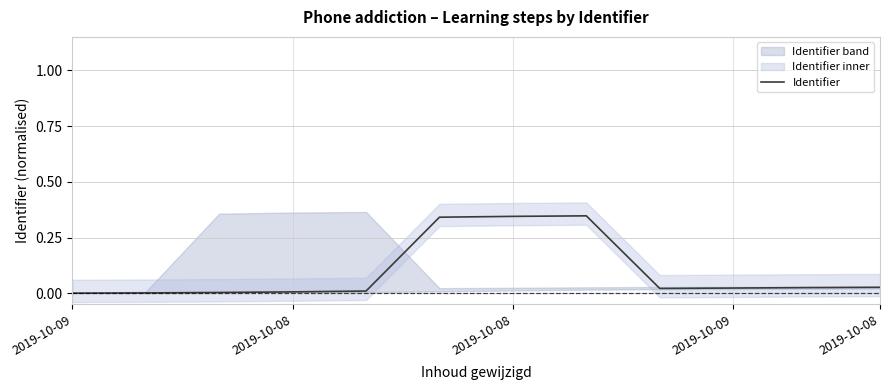

Where is the first local minimum?

8